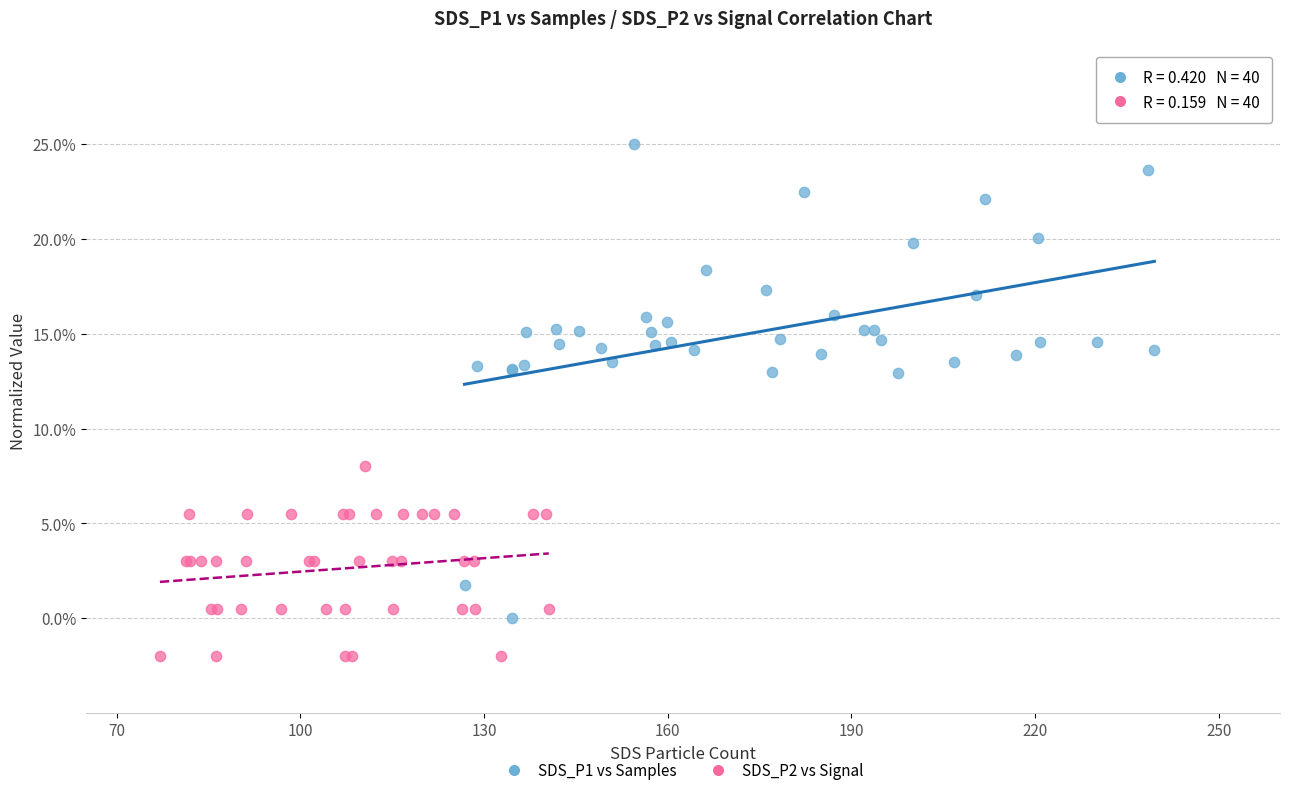

Which series has the largest Y range (max minus min)?

SDS_P1 vs Samples